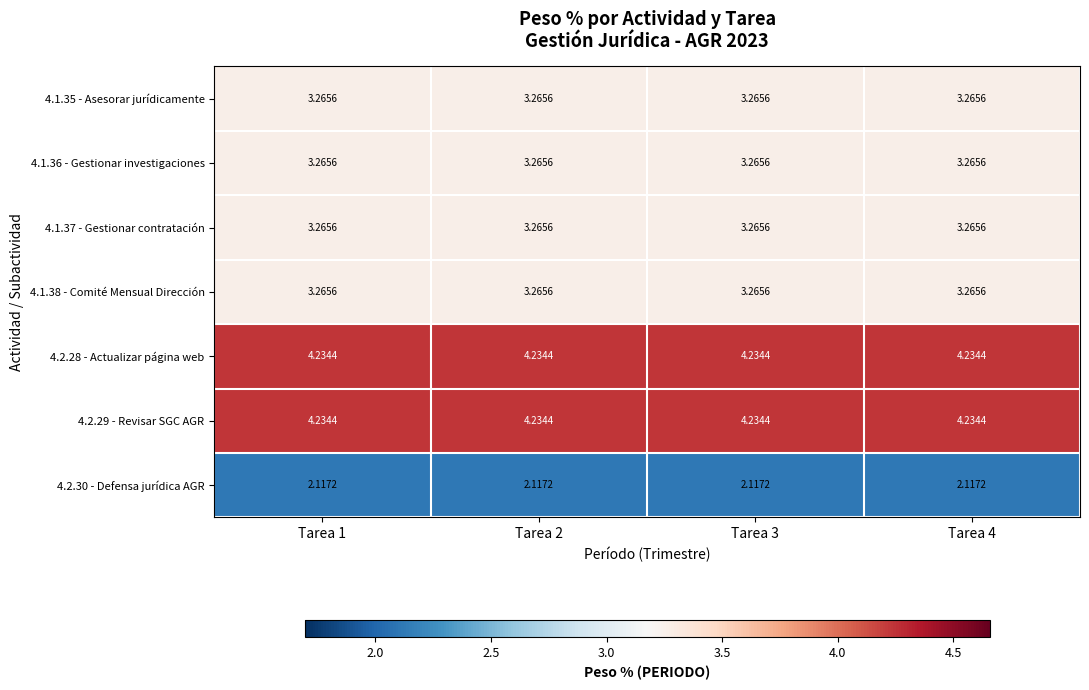

Is the value of 4.2.28 - Actualizar página web at Tarea 4 greater than the value of 4.1.36 - Gestionar investigaciones at Tarea 1?

Yes